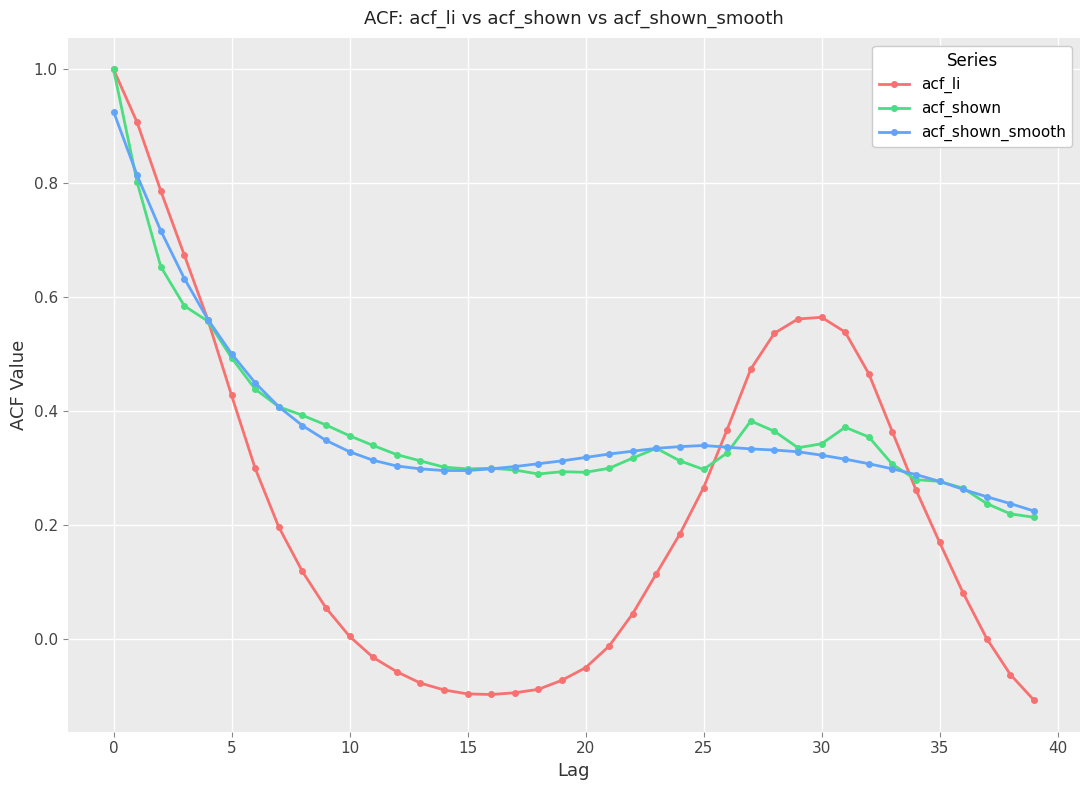

Which series has the largest range (max minus min)?

acf_li